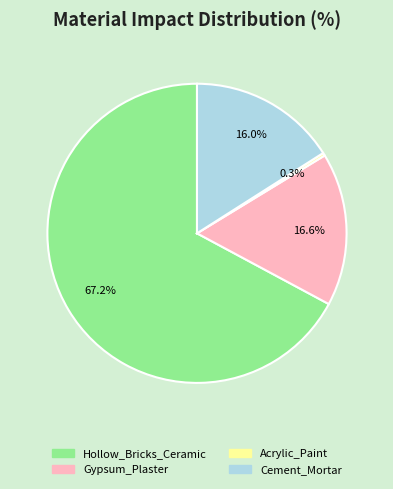

Which slice is the largest?

Hollow_Bricks_Ceramic